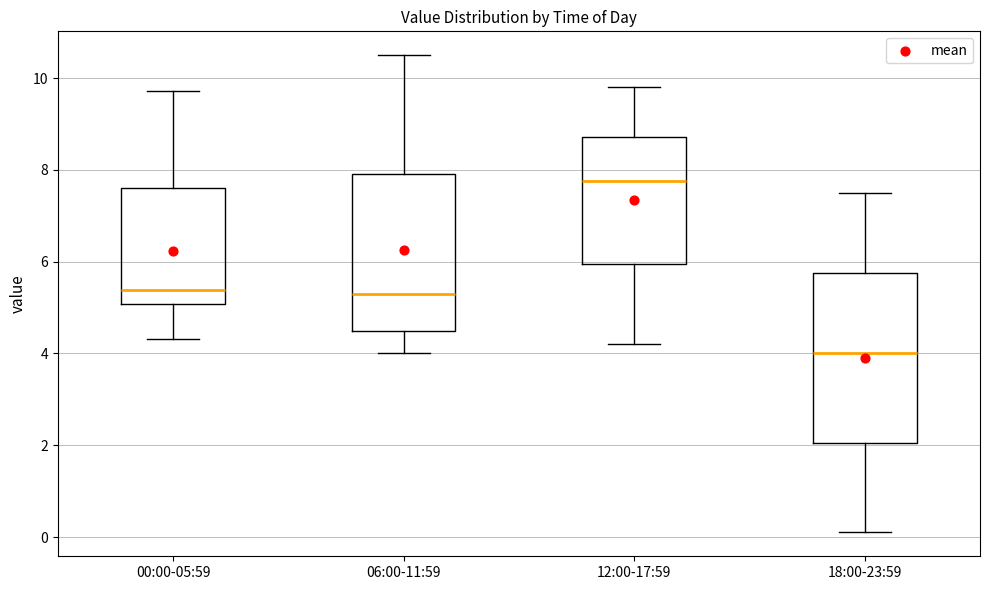

Reading left to right, transcribe this box plot: for each box, give where its median line is, the range the box spans, and where its two whiskers end, as read against the y-axis. The values are not printed on the chart, so give them approximately, as read against the axis.

00:00-05:59: median 5.4, box 5.0 to 7.6, whiskers 4.4 to 9.8
06:00-11:59: median 5.4, box 4.4 to 8.0, whiskers 4.0 to 10.6
12:00-17:59: median 7.8, box 6.0 to 8.8, whiskers 4.2 to 9.8
18:00-23:59: median 4.0, box 2.0 to 5.8, whiskers 0.2 to 7.6